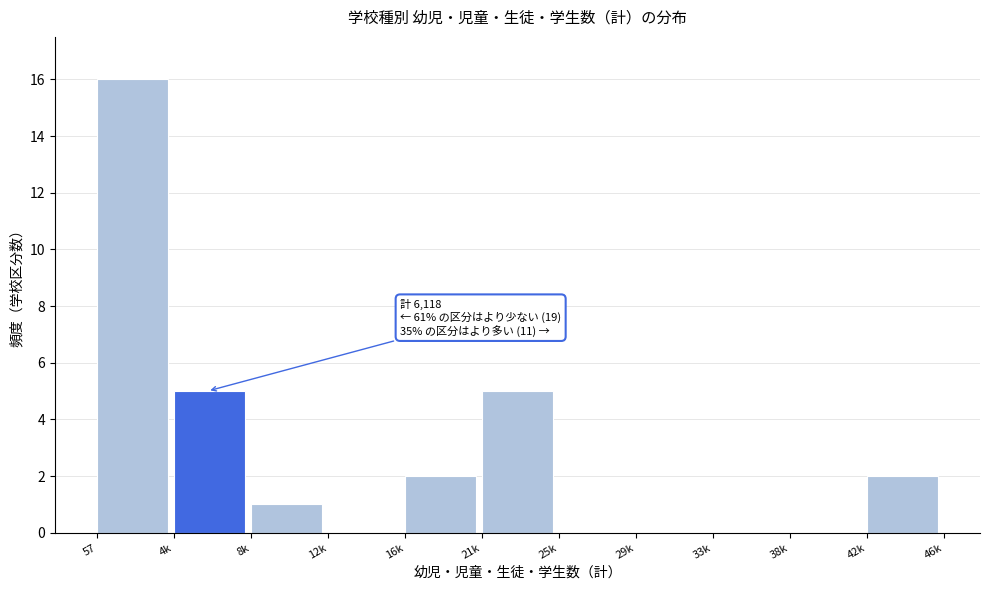

Reading right to left, extract all data points from this chart.

42k=2	38k=0	33k=0	29k=0	25k=0	21k=5	16k=2	12k=0	8k=1	4k=5	57=16